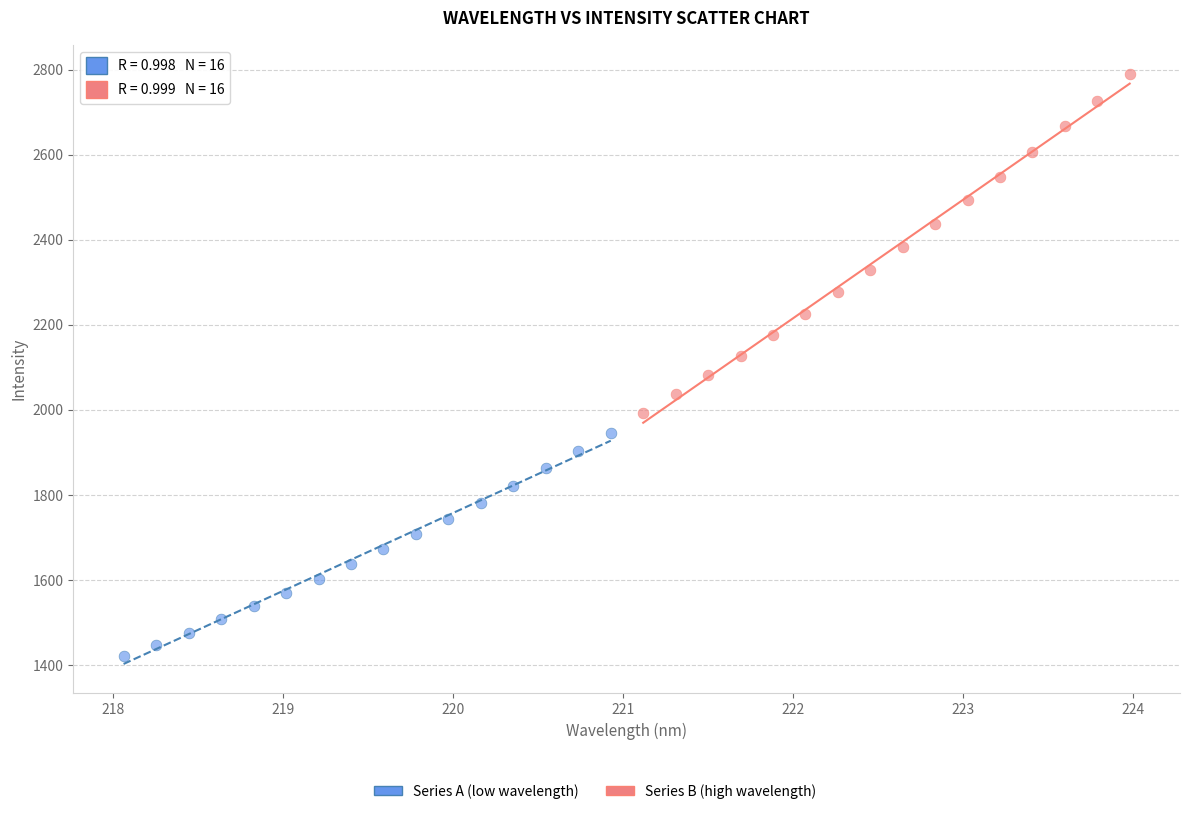

Which series reaches the maximum Y coordinate?

Series B (high wavelength)